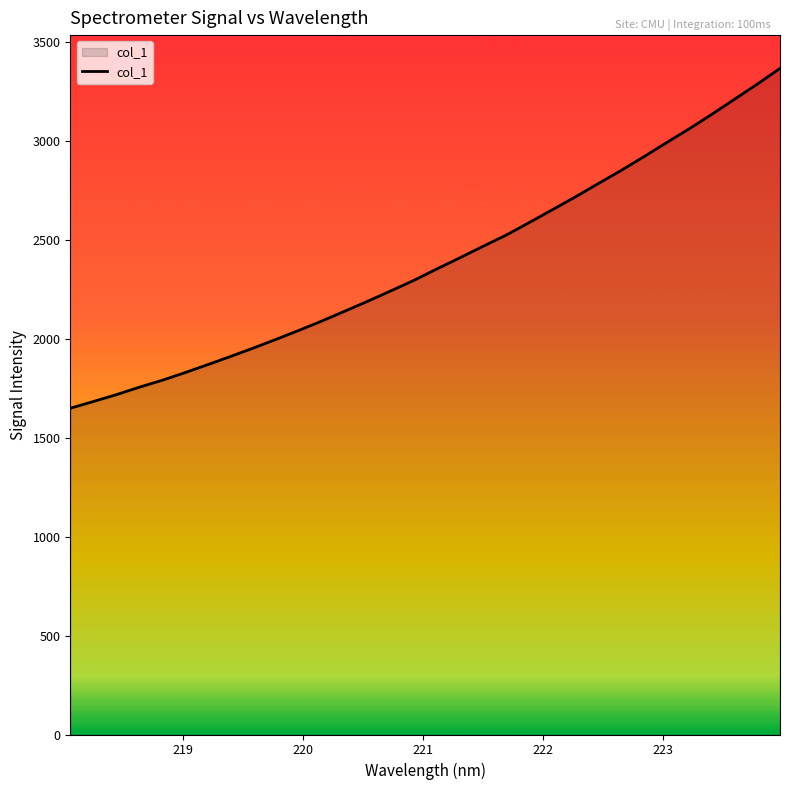

How many categories are shown in the chart?

32